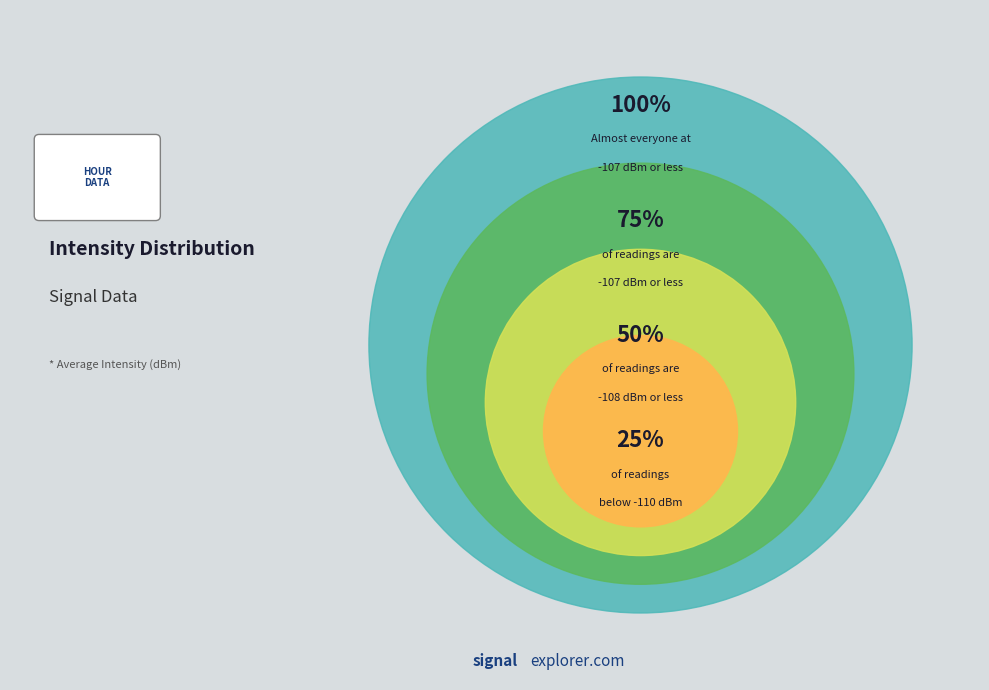

Is 0 the majority of the pie?

No